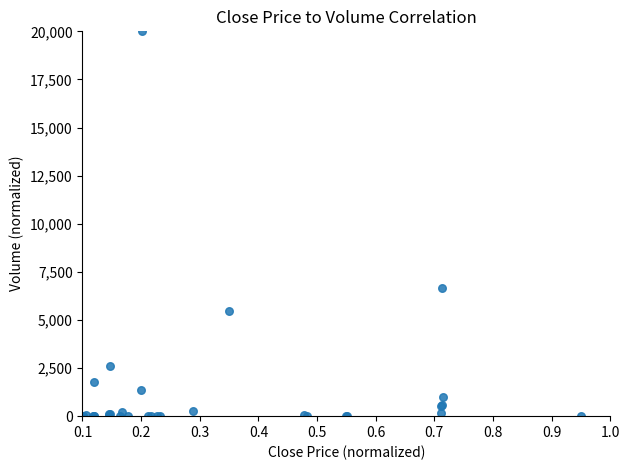

What Y value in the scatter plot is closest to 10000?

6659.9